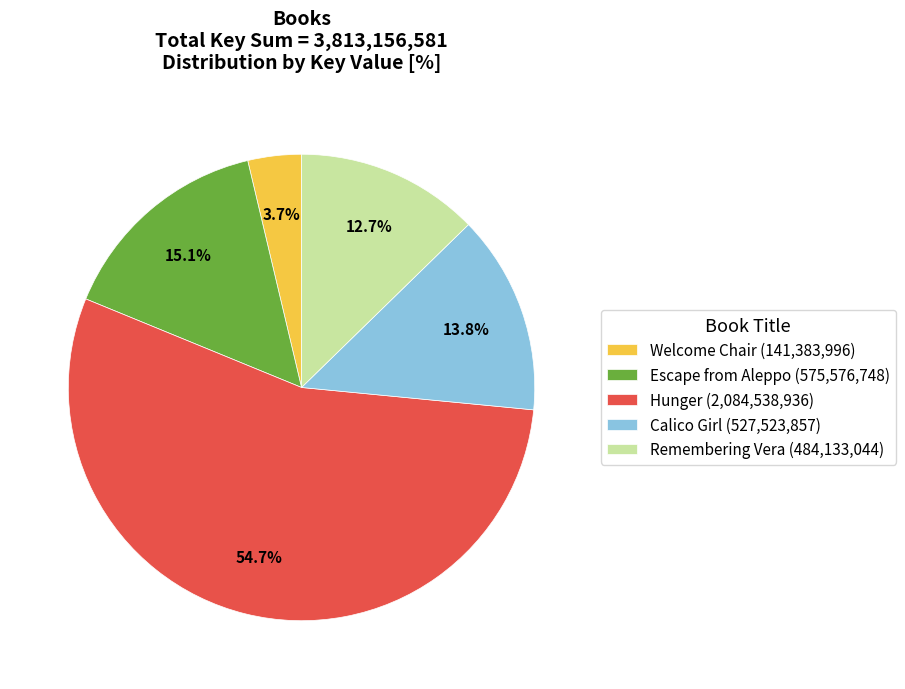

What is the smallest slice in the pie chart?

Welcome Chair